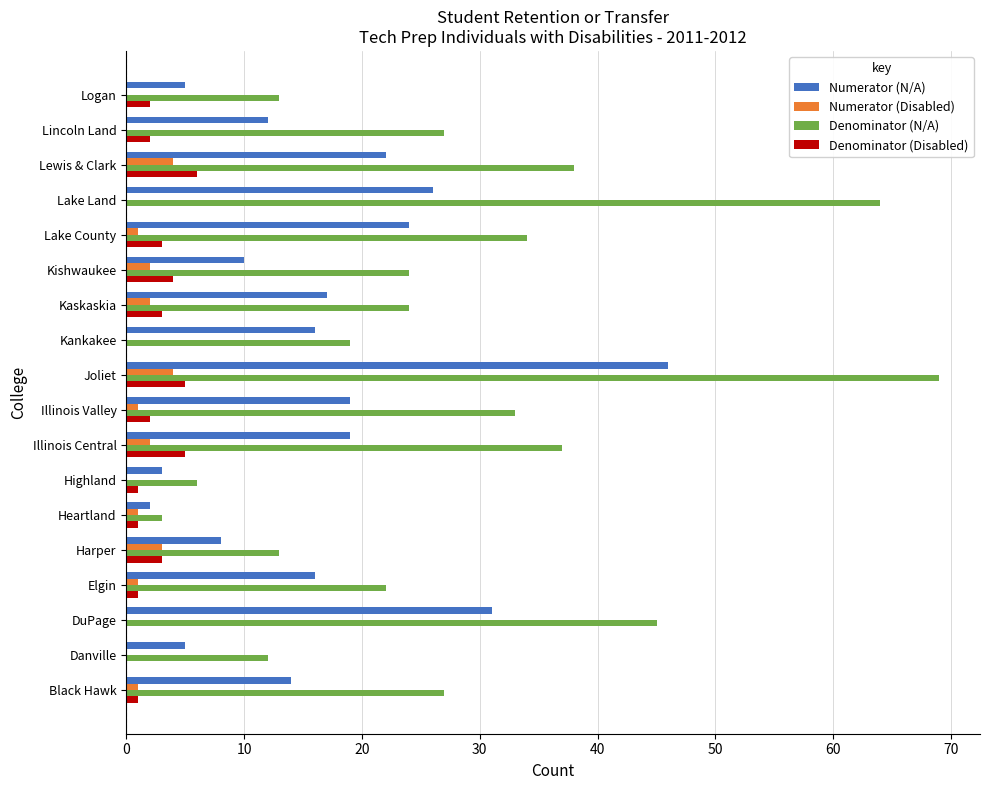

Between Illinois Valley and Lewis & Clark, which series saw the biggest shift?

Denominator (N/A)